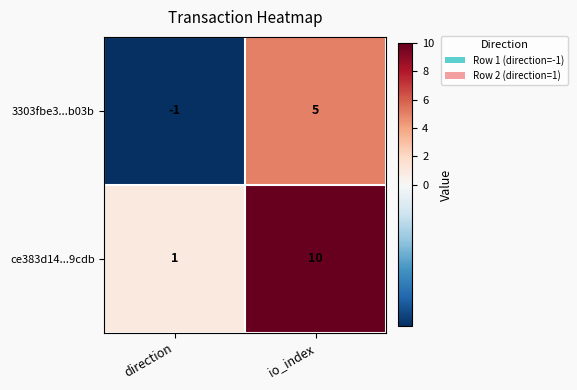

At which label is 3303fbe3...b03b closest to 2?

direction